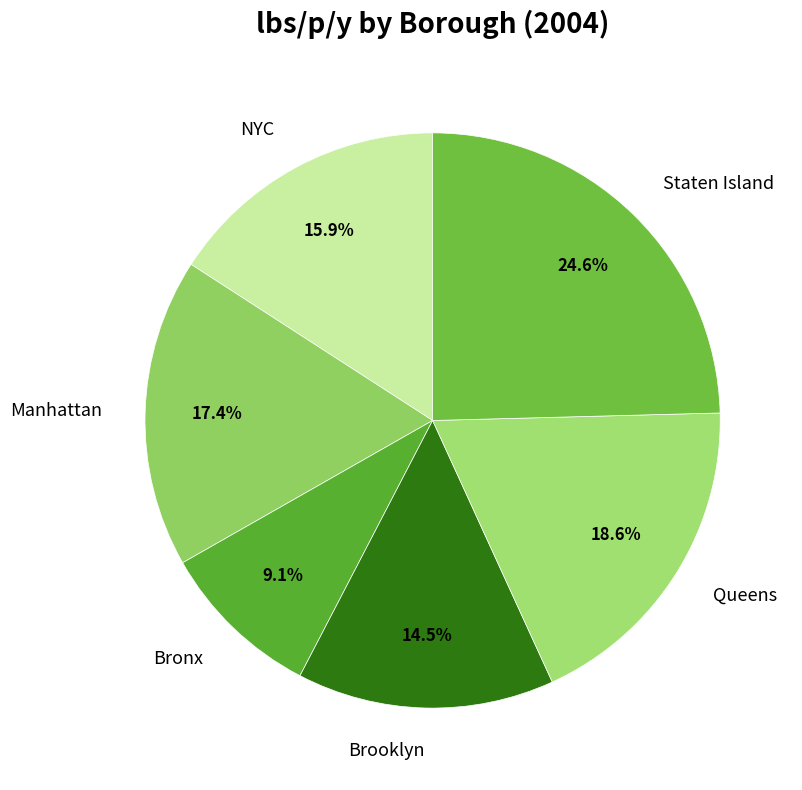

Approximately how many times larger is the value at Brooklyn compared to NYC?

0.9